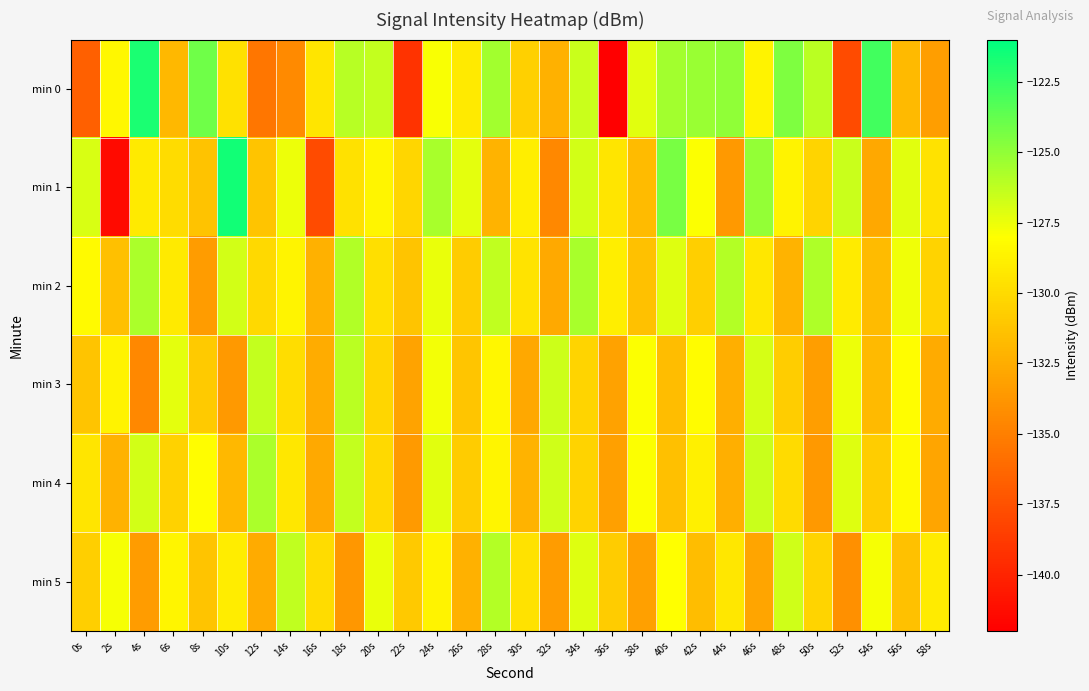

What is the spread (max minus min) of values at 24s?

3.1